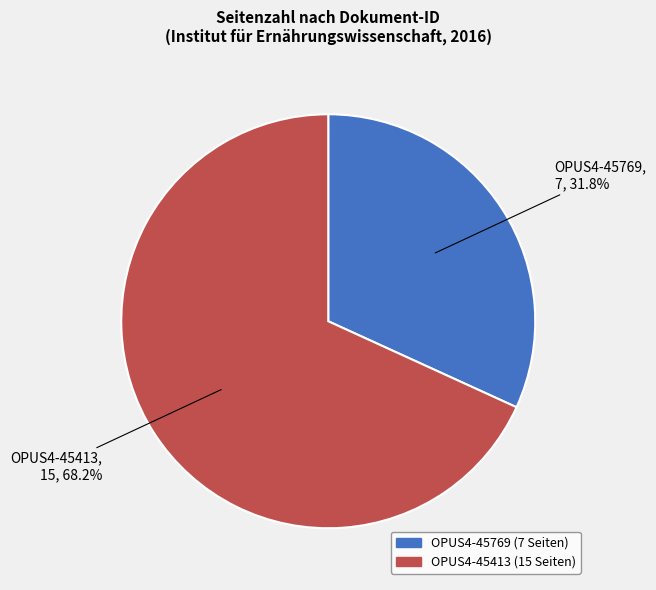

How many slices are in this pie chart?

2